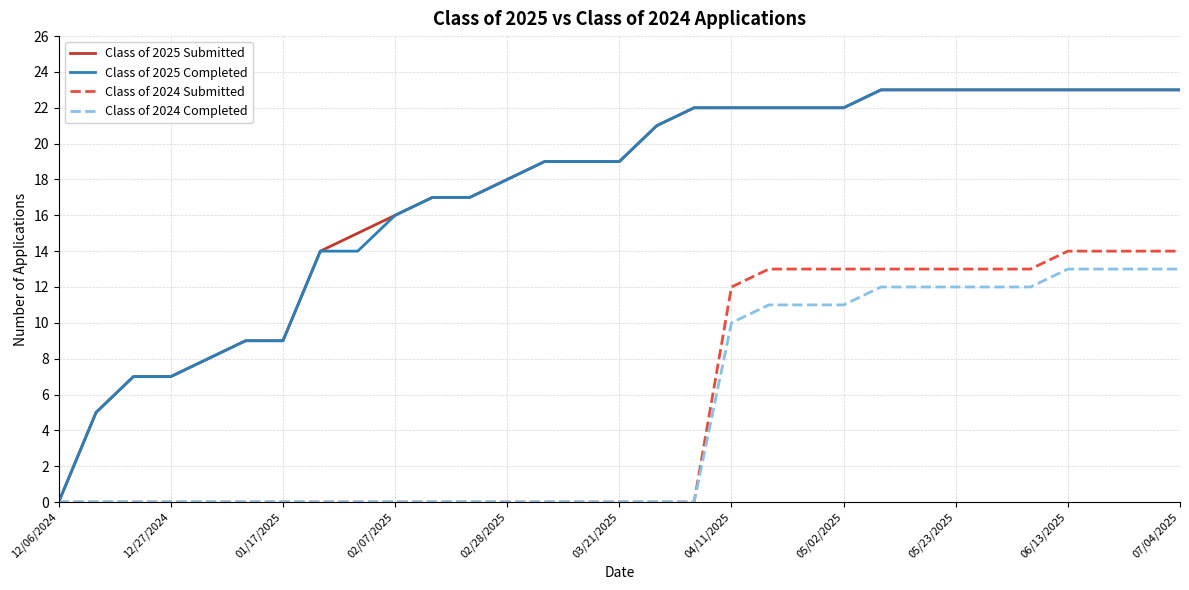

What is the greatest value displayed?

23